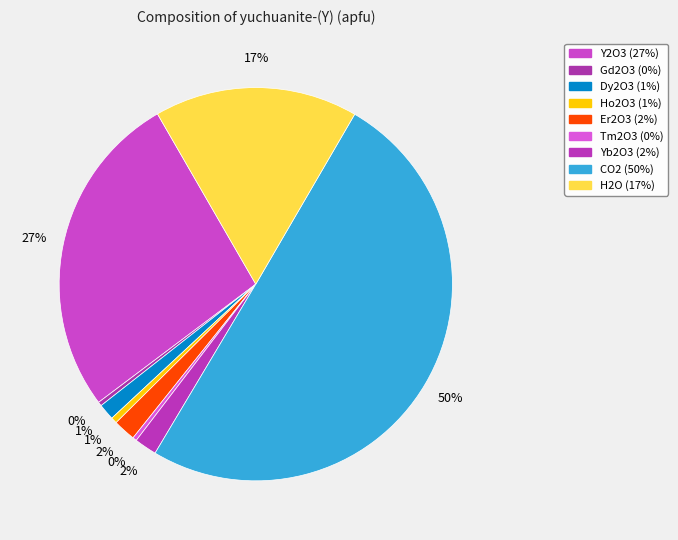

How many segments does this pie chart have?

9